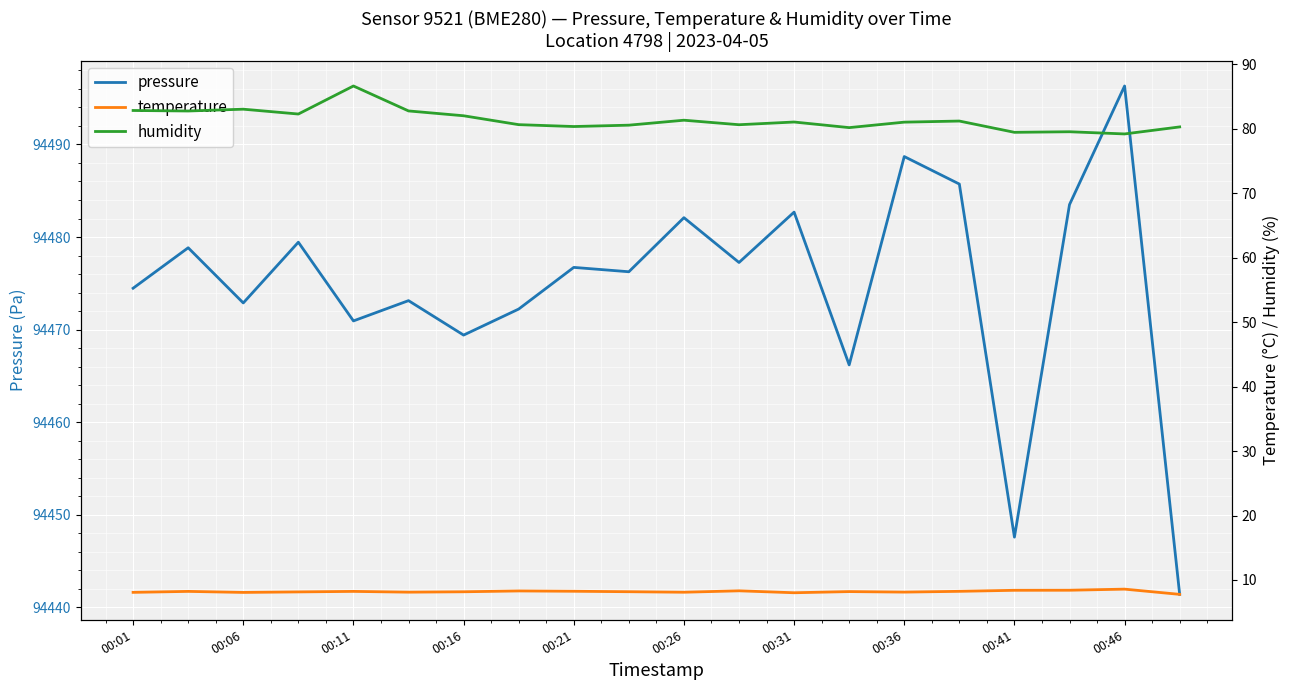

At how many categories does at least one series exceed 26773?

20